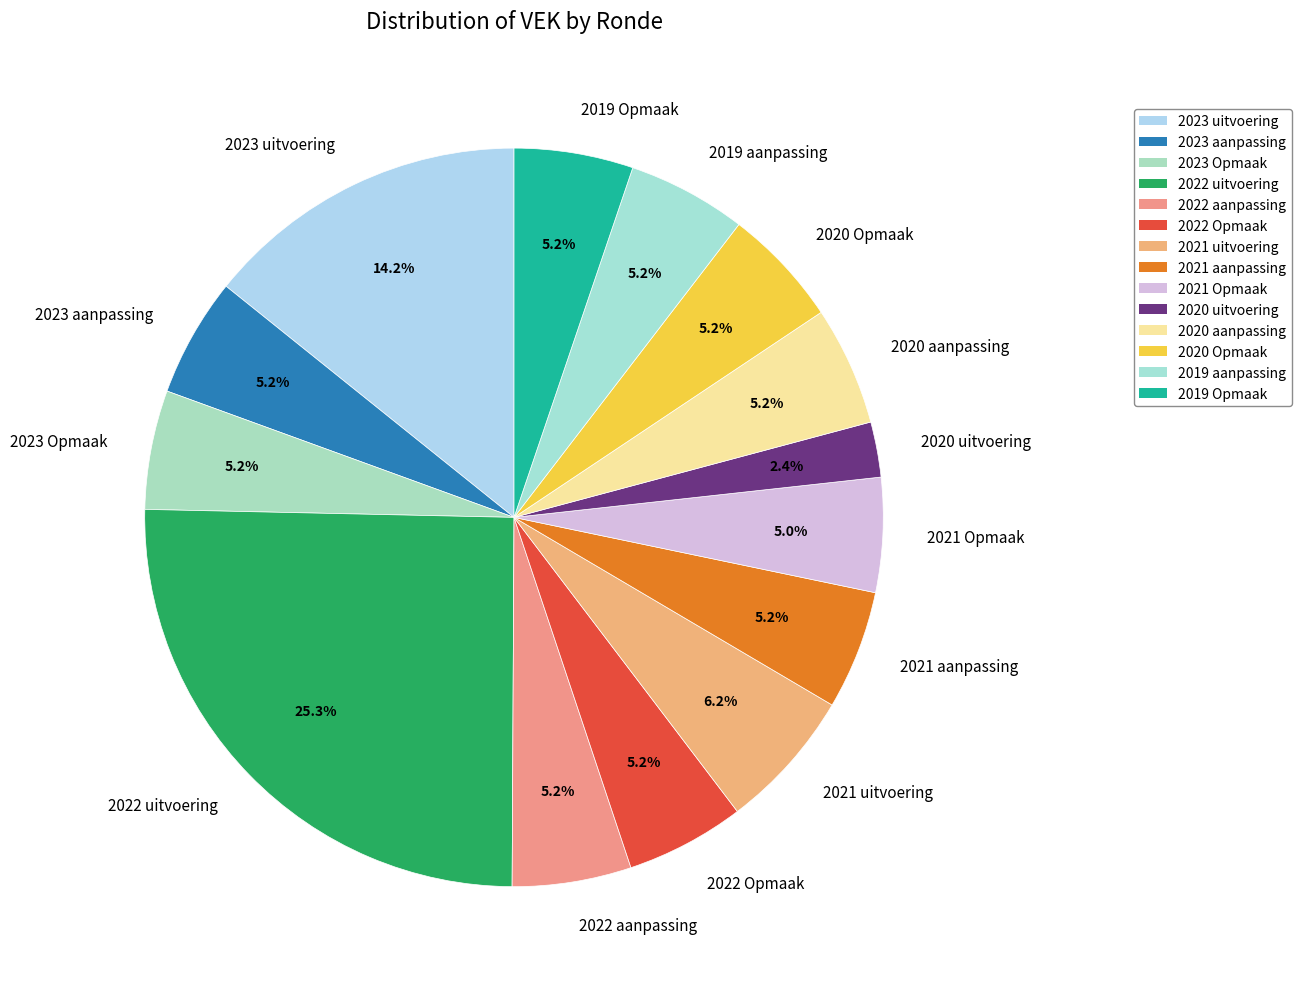

Count the number of slices in the pie.

14